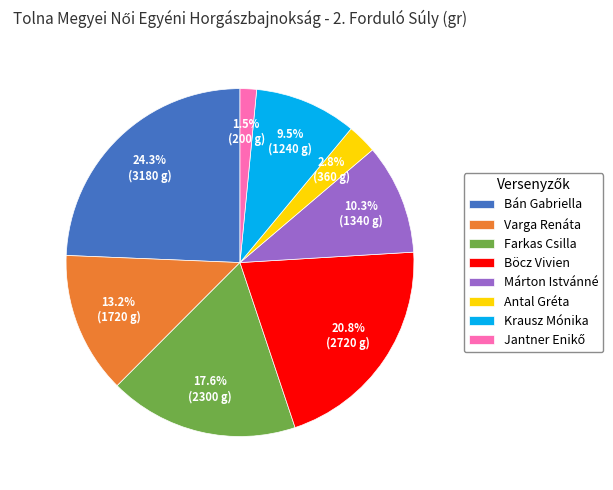

Count the number of slices in the pie.

8